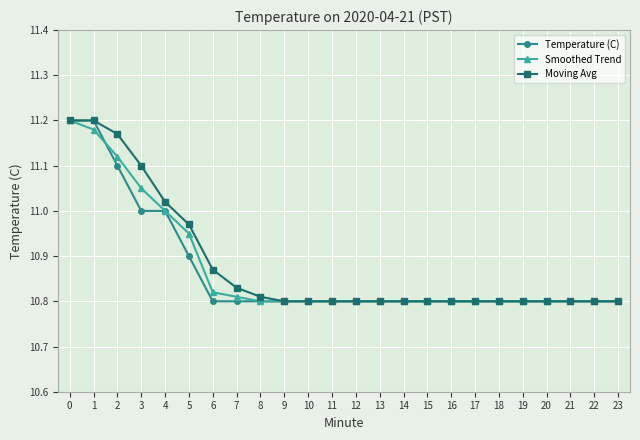

What is the total value across all series at 1?

33.6